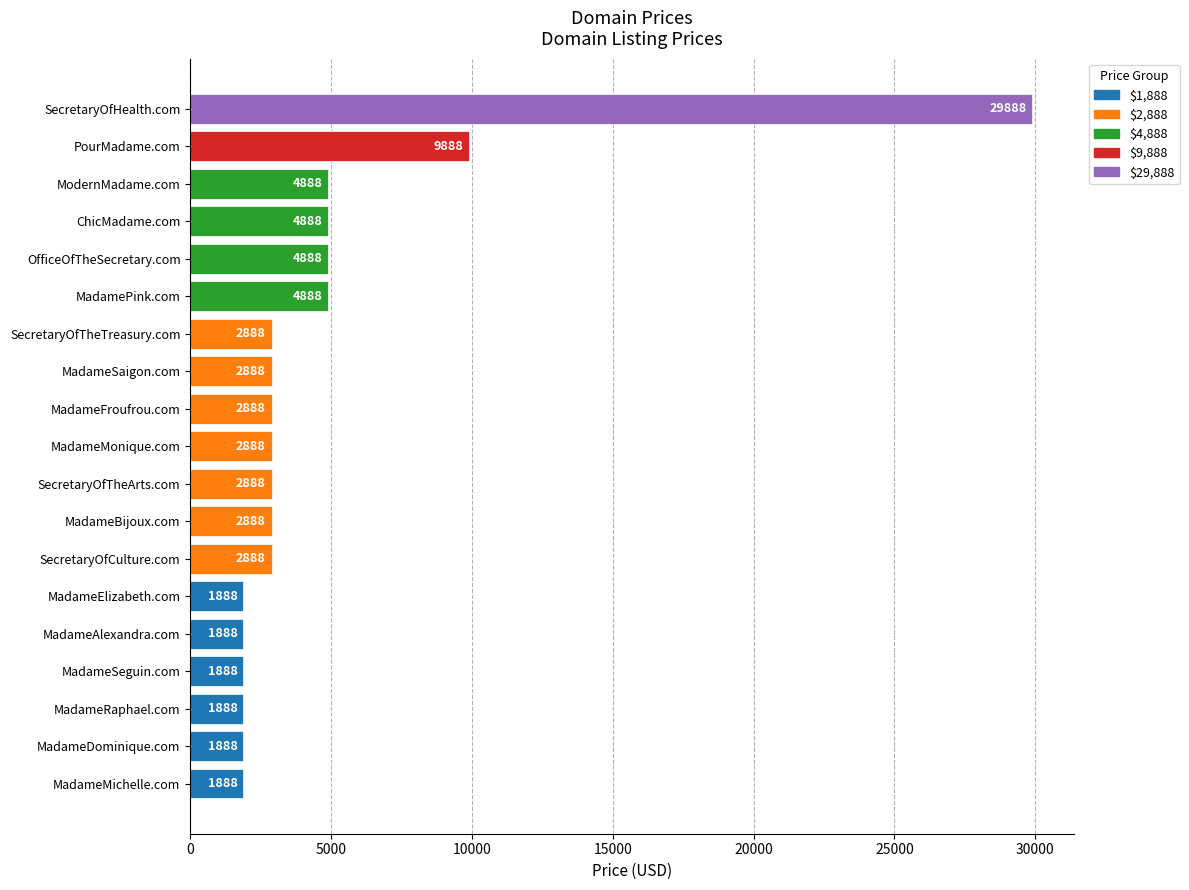

Reading bottom to top, what are all the values shown in this chart?

MadameMichelle.com=1888	MadameDominique.com=1888	MadameRaphael.com=1888	MadameSeguin.com=1888	MadameAlexandra.com=1888	MadameElizabeth.com=1888	SecretaryOfCulture.com=2888	MadameBijoux.com=2888	SecretaryOfTheArts.com=2888	MadameMonique.com=2888	MadameFroufrou.com=2888	MadameSaigon.com=2888	SecretaryOfTheTreasury.com=2888	MadamePink.com=4888	OfficeOfTheSecretary.com=4888	ChicMadame.com=4888	ModernMadame.com=4888	PourMadame.com=9888	SecretaryOfHealth.com=29888